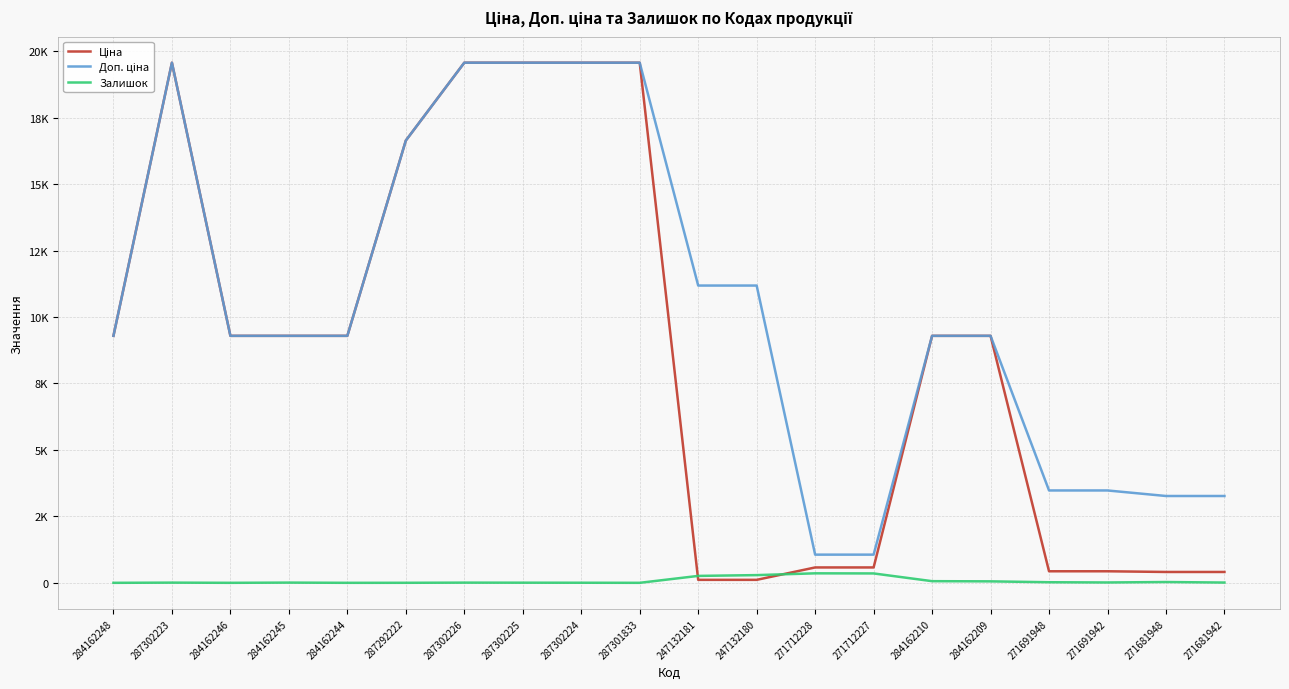

Reading right to left, what are all the values shown in this chart?

Ціна: 271681942=408.2	271681948=408.2	271691942=434.3	271691948=434.3	284162209=9290.5	284162210=9290.5	271712227=578.1	271712228=578.1	247132180=111.8	247132181=111.8	287301833=19564.9	287302224=19564.9	287302225=19564.9	287302226=19564.9	287292222=16636.8	284162244=9290.5	284162245=9290.5	284162246=9290.5	287302223=19564.9	284162248=9290.5
Доп. ціна: 271681942=3265.8	271681948=3265.8	271691942=3474.1	271691948=3474.1	284162209=9290.5	284162210=9290.5	271712227=1060.0	271712228=1060.0	247132180=11182.0	247132181=11182.0	287301833=19564.9	287302224=19564.9	287302225=19564.9	287302226=19564.9	287292222=16636.8	284162244=9290.5	284162245=9290.5	284162246=9290.5	287302223=19564.9	284162248=9290.5
Залишок: 271681942=10.0	271681948=30.0	271691942=13.0	271691948=22.0	284162209=55.0	284162210=62.0	271712227=353.0	271712228=357.0	247132180=290.0	247132181=260.0	287301833=0.0	287302224=3.0	287302225=5.0	287302226=7.0	287292222=1.0	284162244=0.0	284162245=8.0	284162246=0.0	287302223=7.0	284162248=0.0